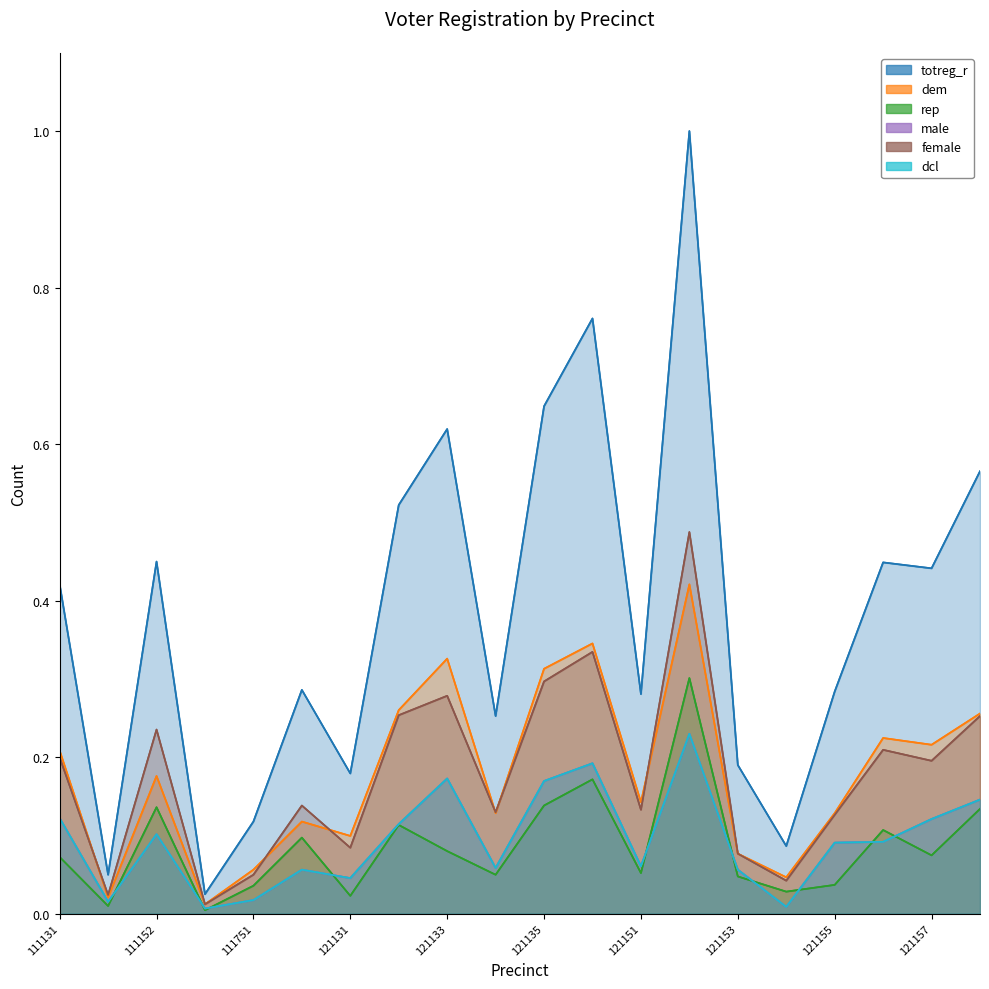

Which series changed the most between 121134 and 121156?

totreg_r